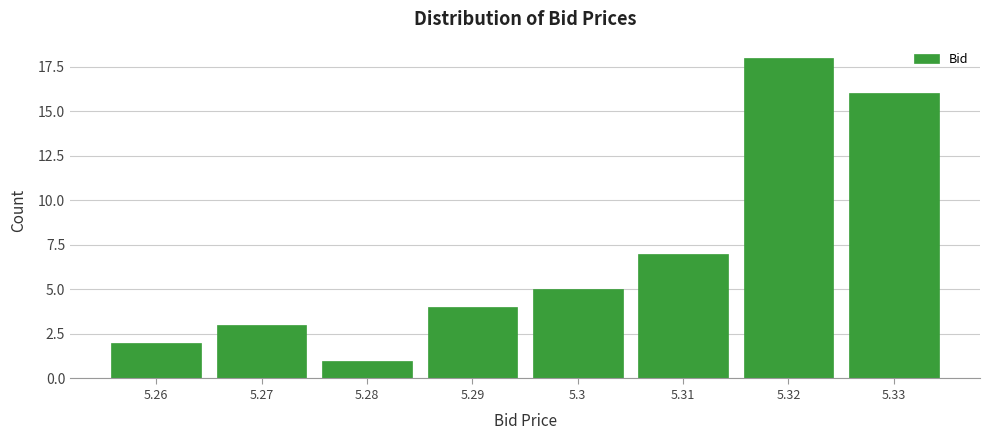

Reading left to right, extract all data points from this chart.

5.26=2	5.27=3	5.28=1	5.29=4	5.3=5	5.31=7	5.32=18	5.33=16